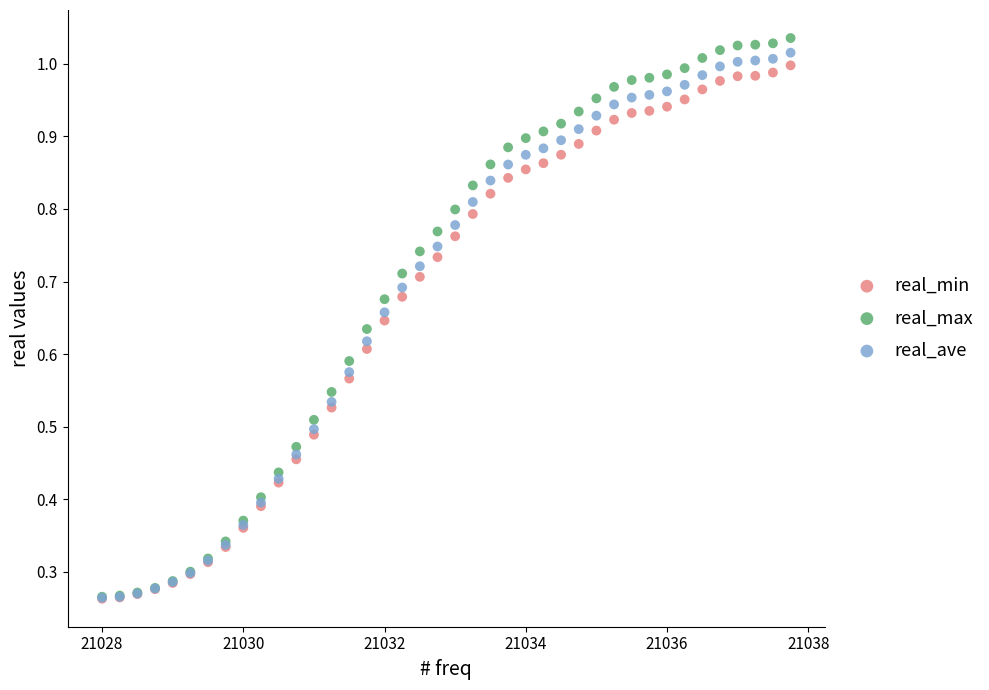

Which series reaches the maximum Y coordinate?

real_max